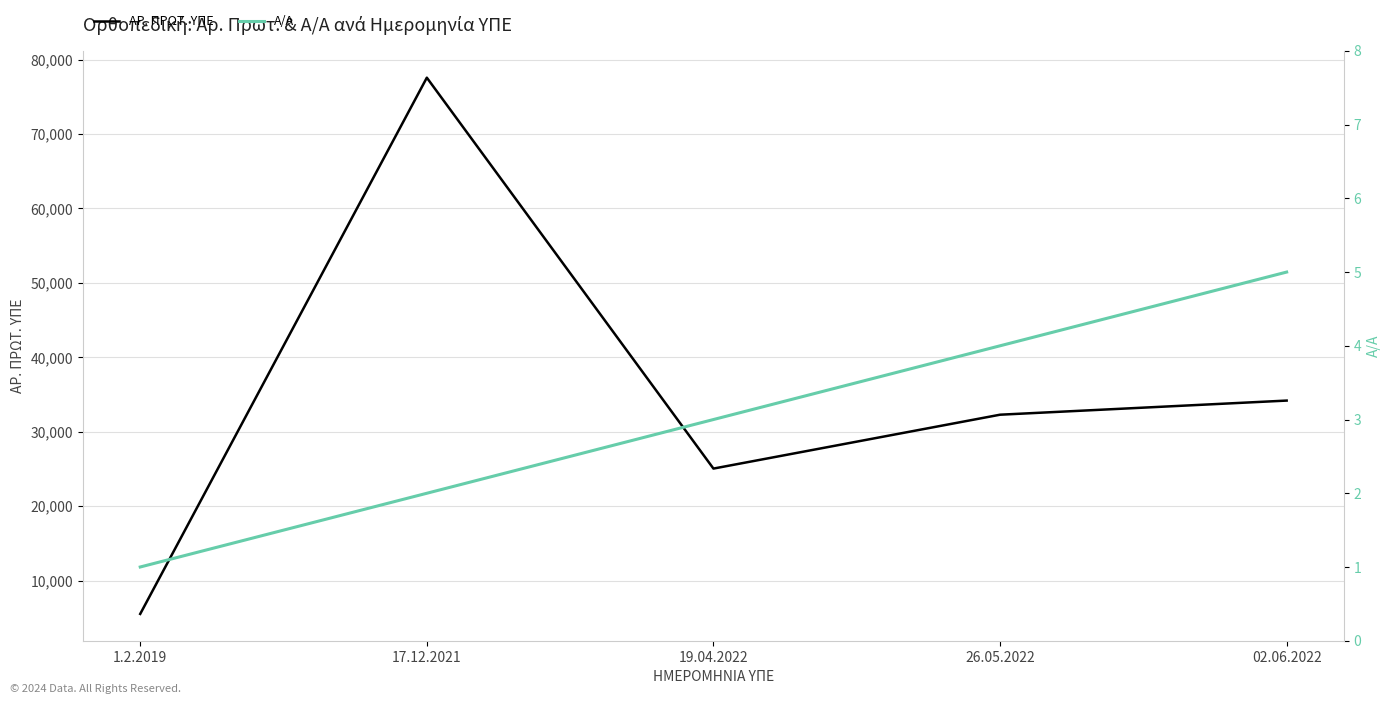

How many values in the ΑΡ. ΠΡΩΤ. ΥΠΕ series are below 32282?

2